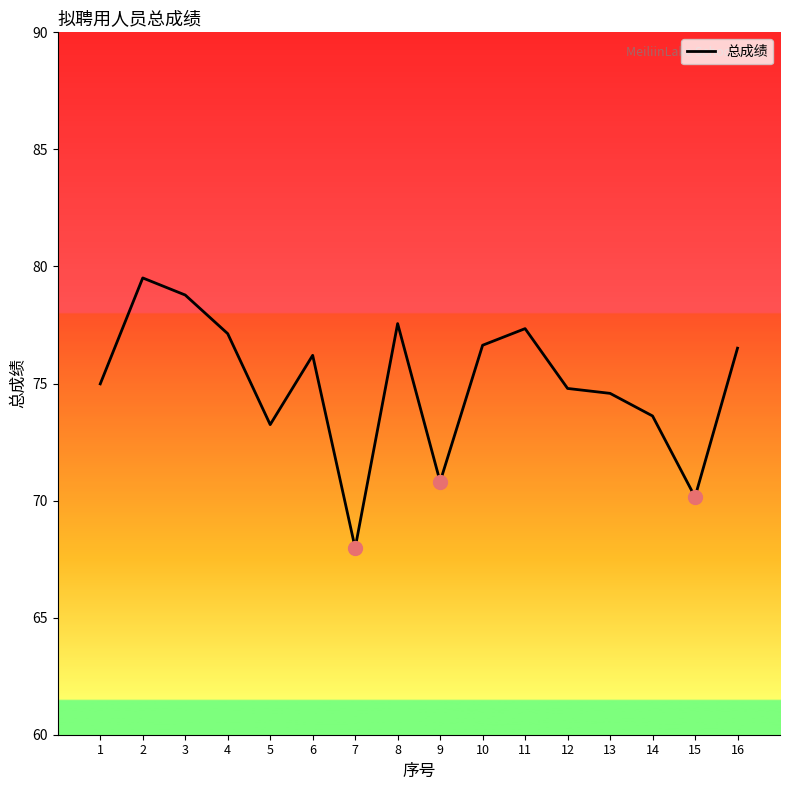

Which has a higher value, 7 or 11?

11